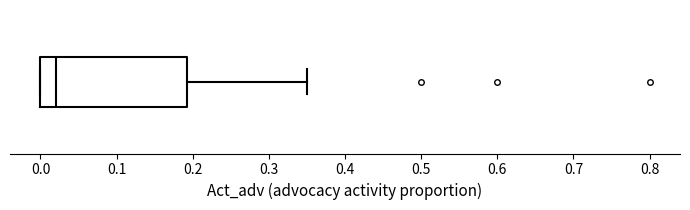

Where does the median line of the box sit on the x-axis? The values are not printed on the chart, so give them approximately, as read against the axis.

0.02